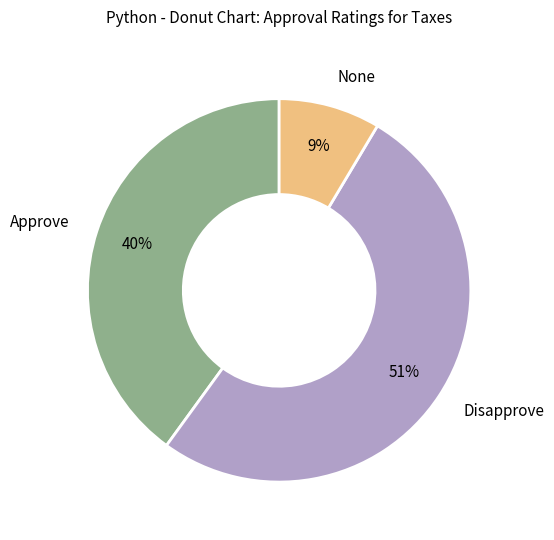

Is there a majority slice in this chart?

Yes